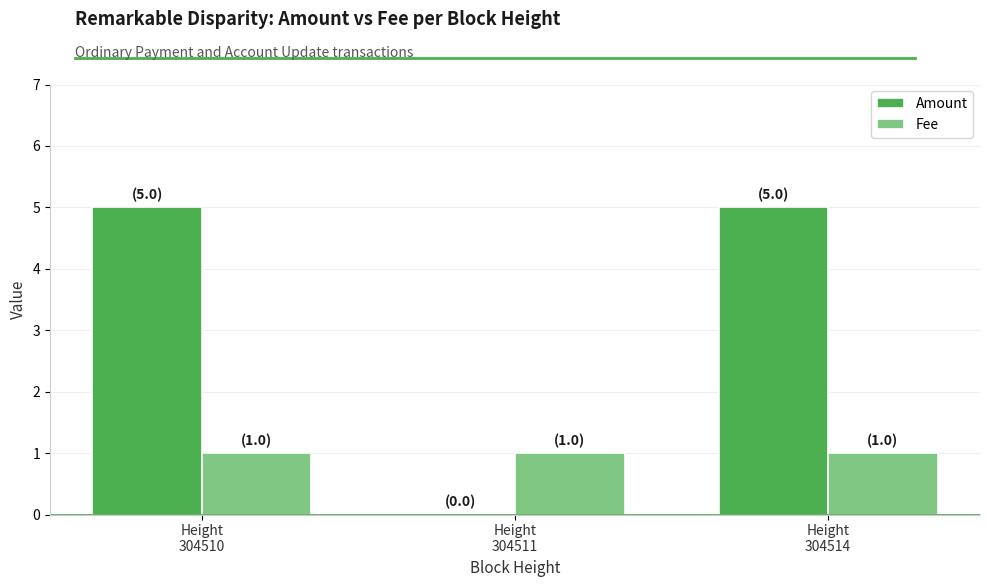

Are the bars grouped side by side (vs. stacked)?

Yes